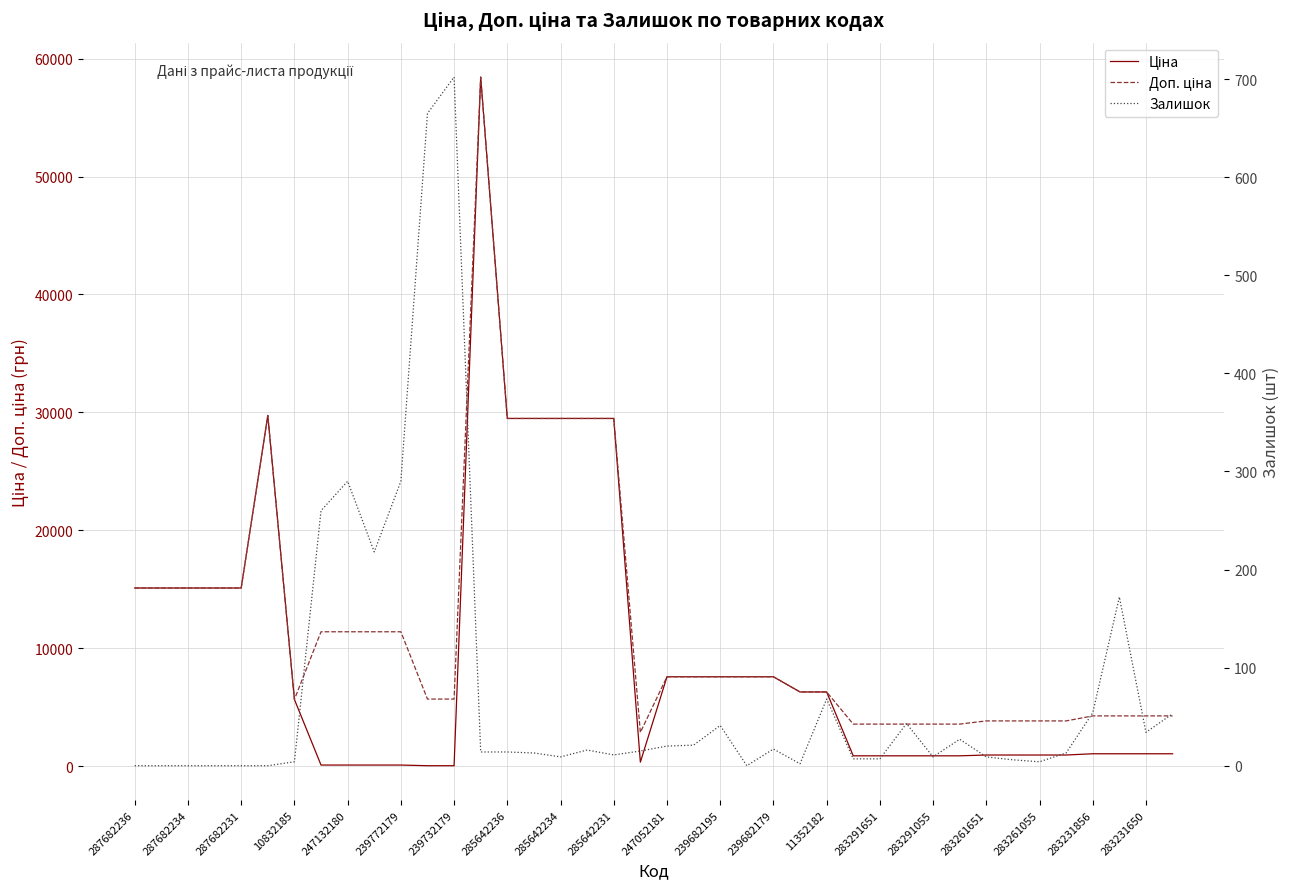

The value of Доп. ціна at 33 is 1492.4. True or false?

False